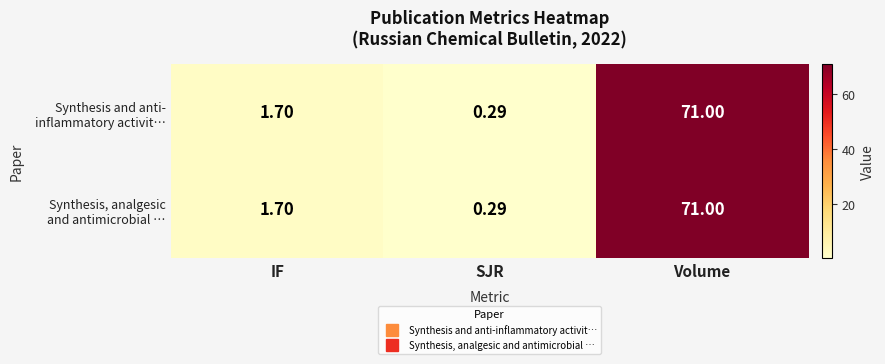

Which label corresponds to the largest value in the chart?

Volume